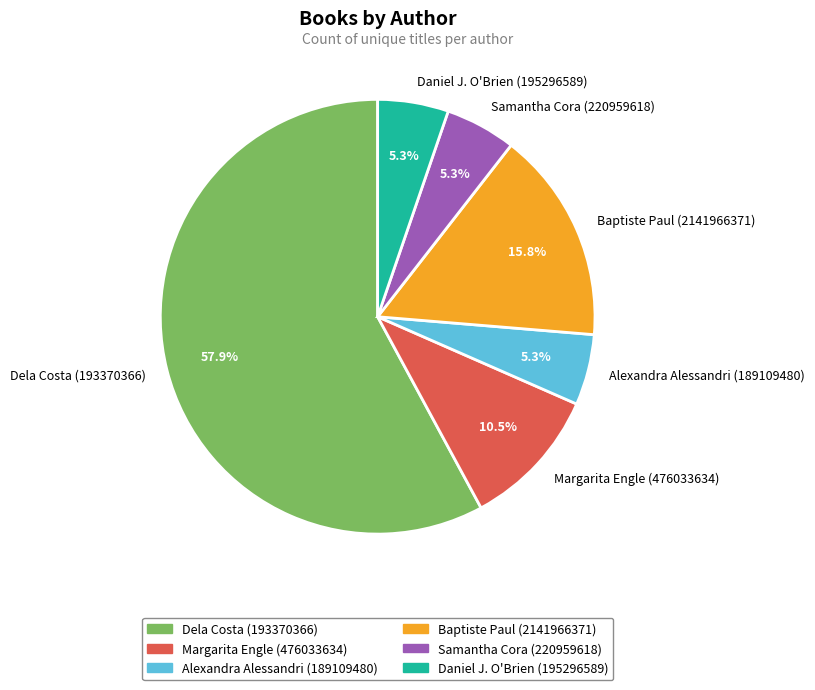

The Margarita Engle (476033634) slice represents 3% of the pie. True or false?

False